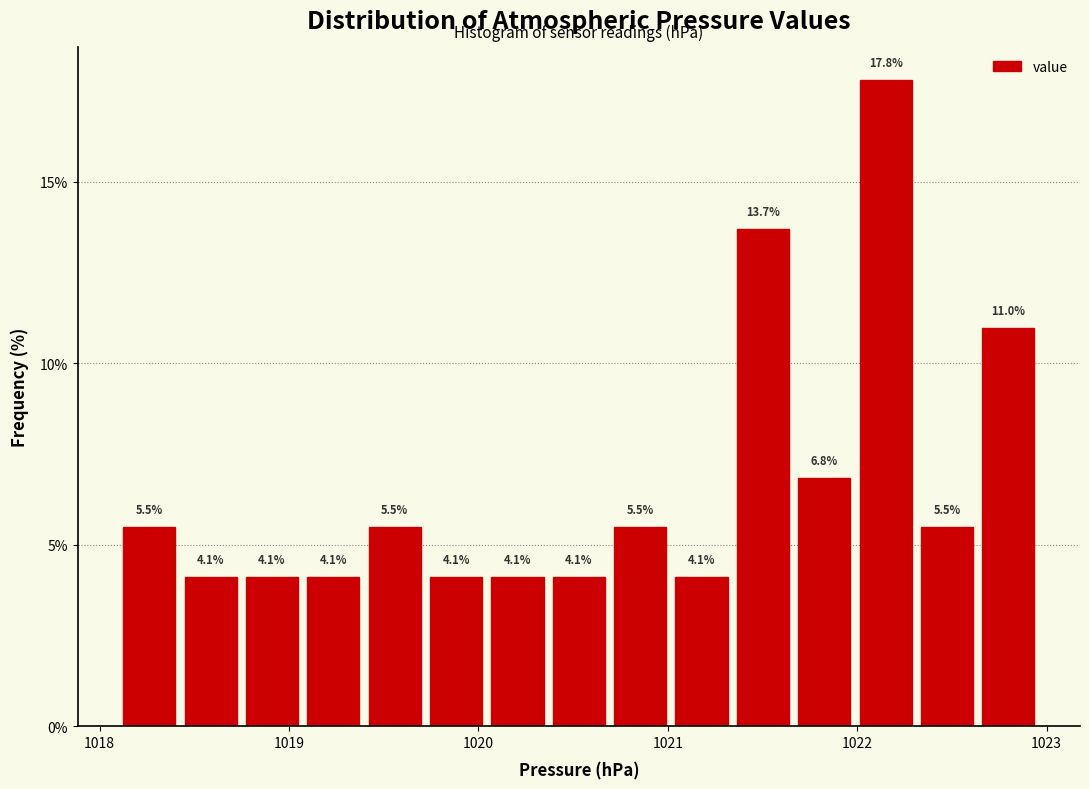

Around what value on the x-axis is the tallest bar? Give the approximate position of its centre, as read against the axis.

1022.2